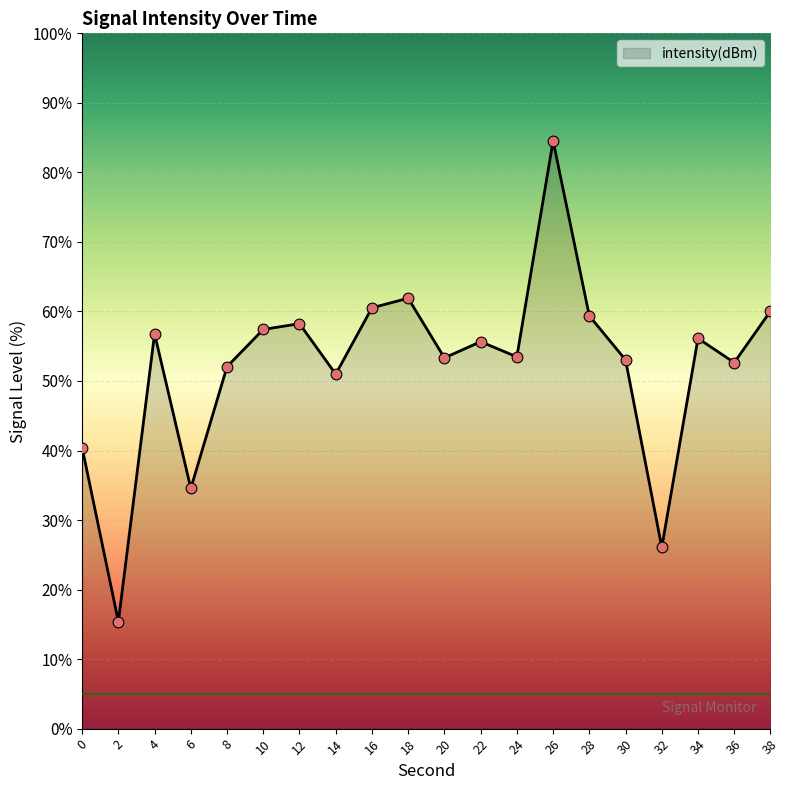

What is the change in value from 32 to 34?

+30.1